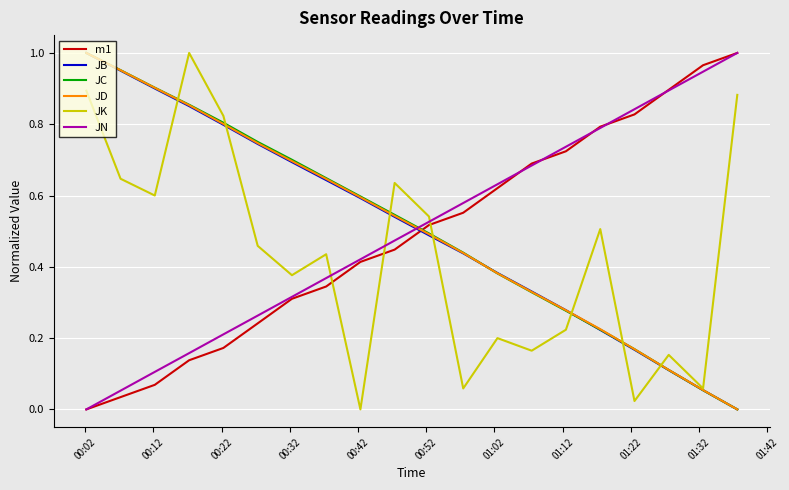

Which series ends up on top after the final intersection of m1 and JC?

m1